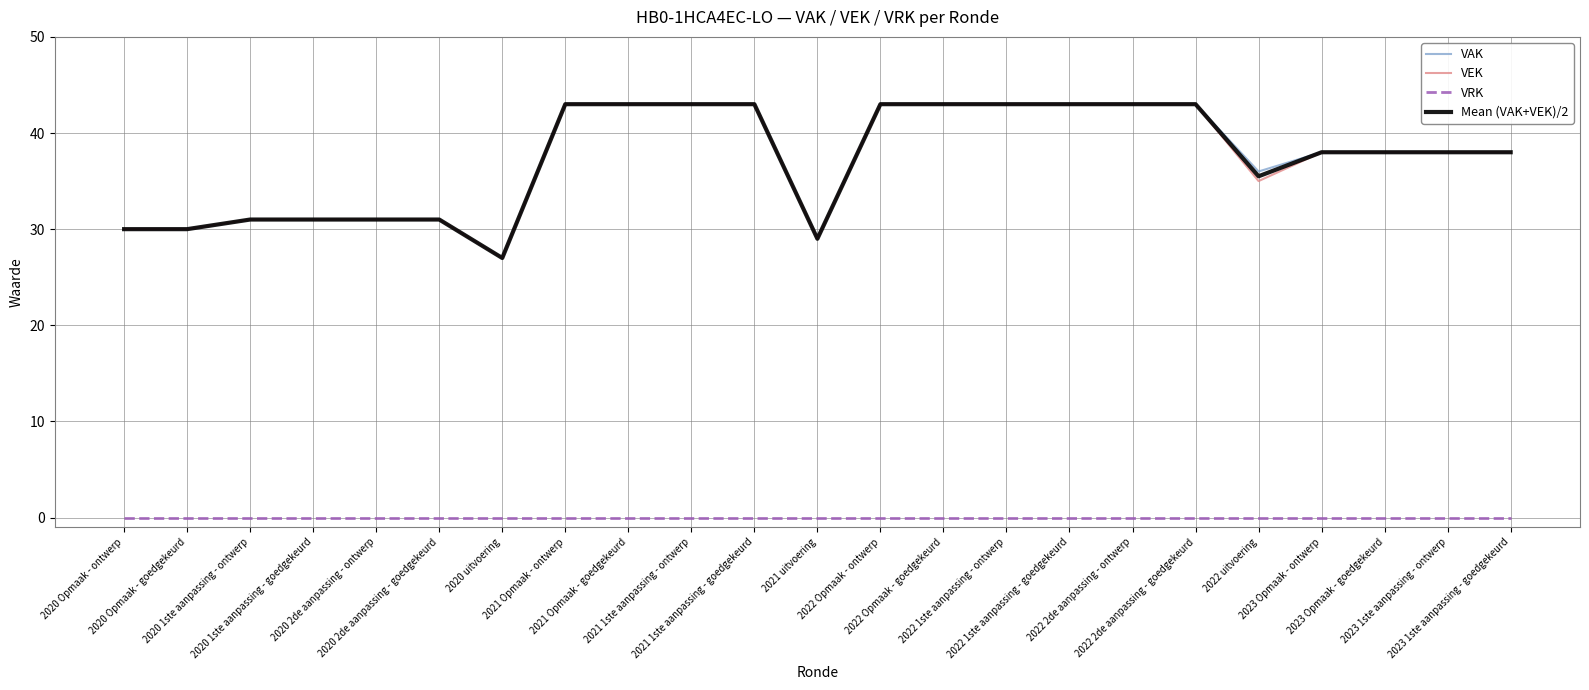

What is the maximum value shown in the chart?

43.0